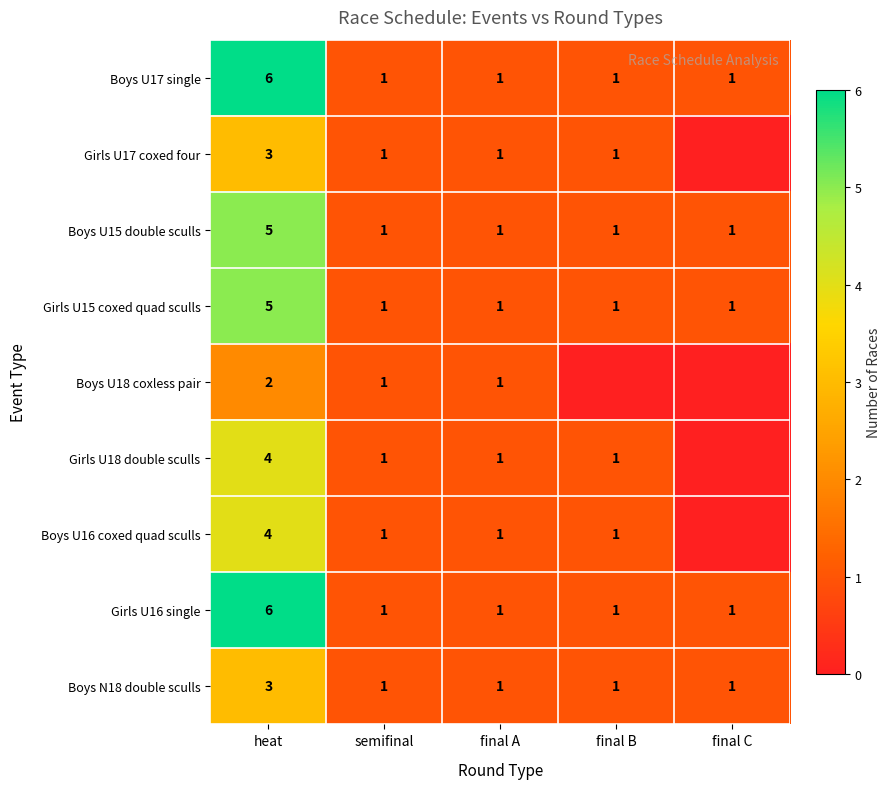

What is the total value across all series at final B?

8